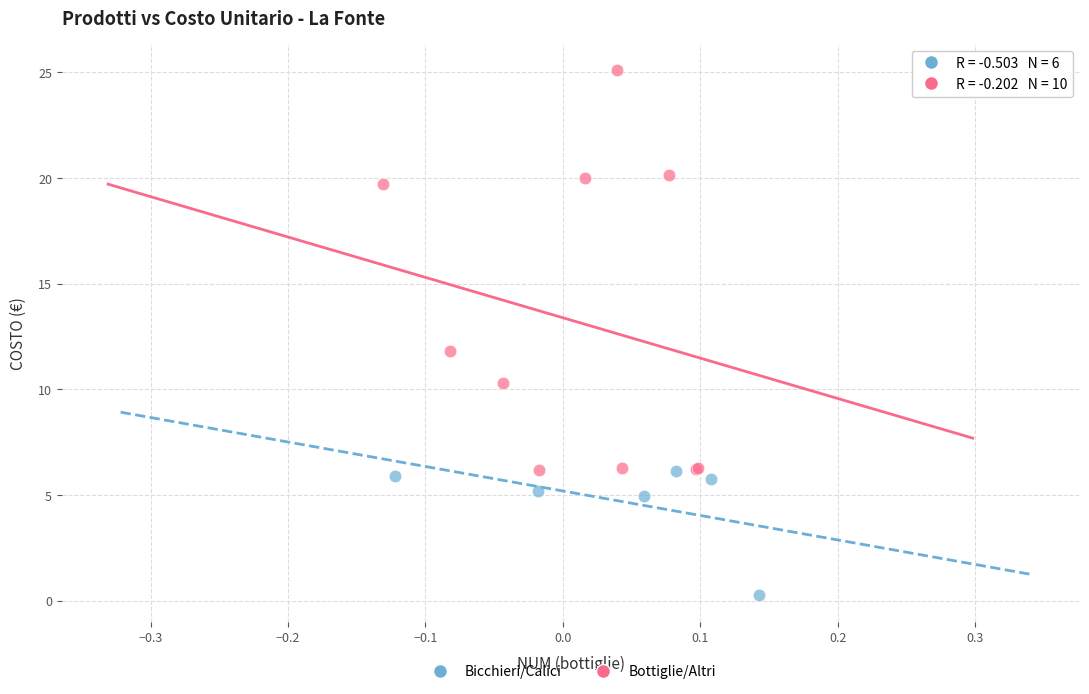

Which series reaches the maximum Y coordinate?

Bottiglie/Altri